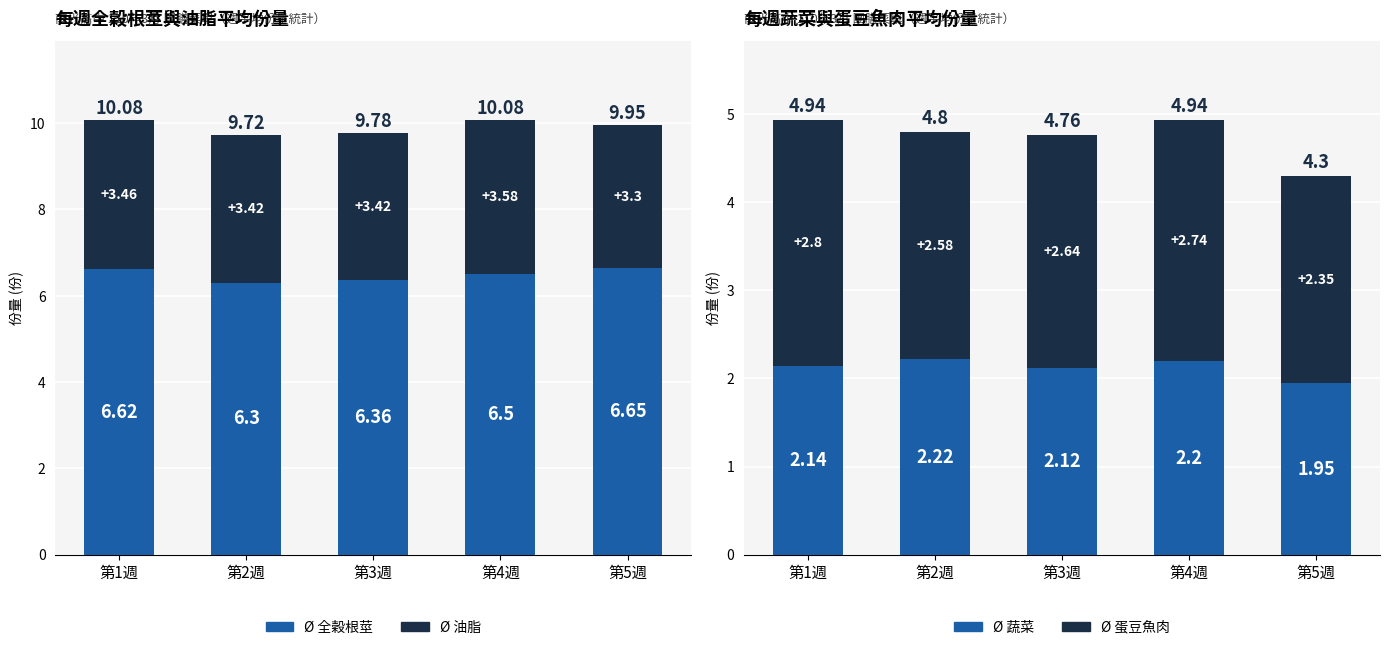

List the labels in order of Ø 蔬菜 value, smallest first.

第5週, 第3週, 第1週, 第4週, 第2週